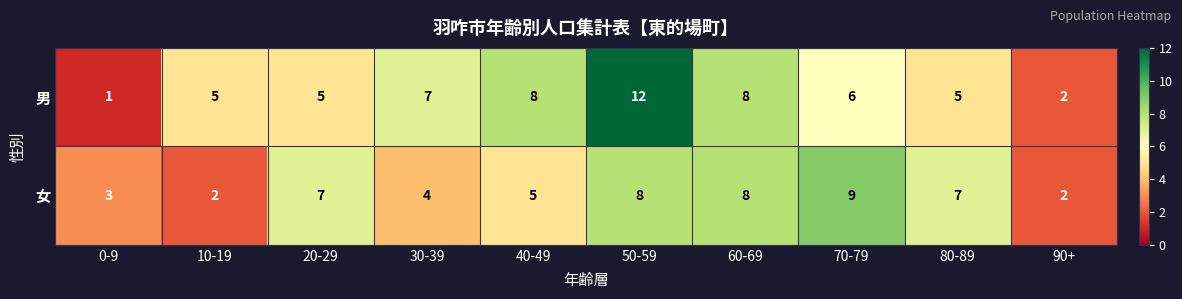

What is the difference between the highest and lowest values at 70-79?

3